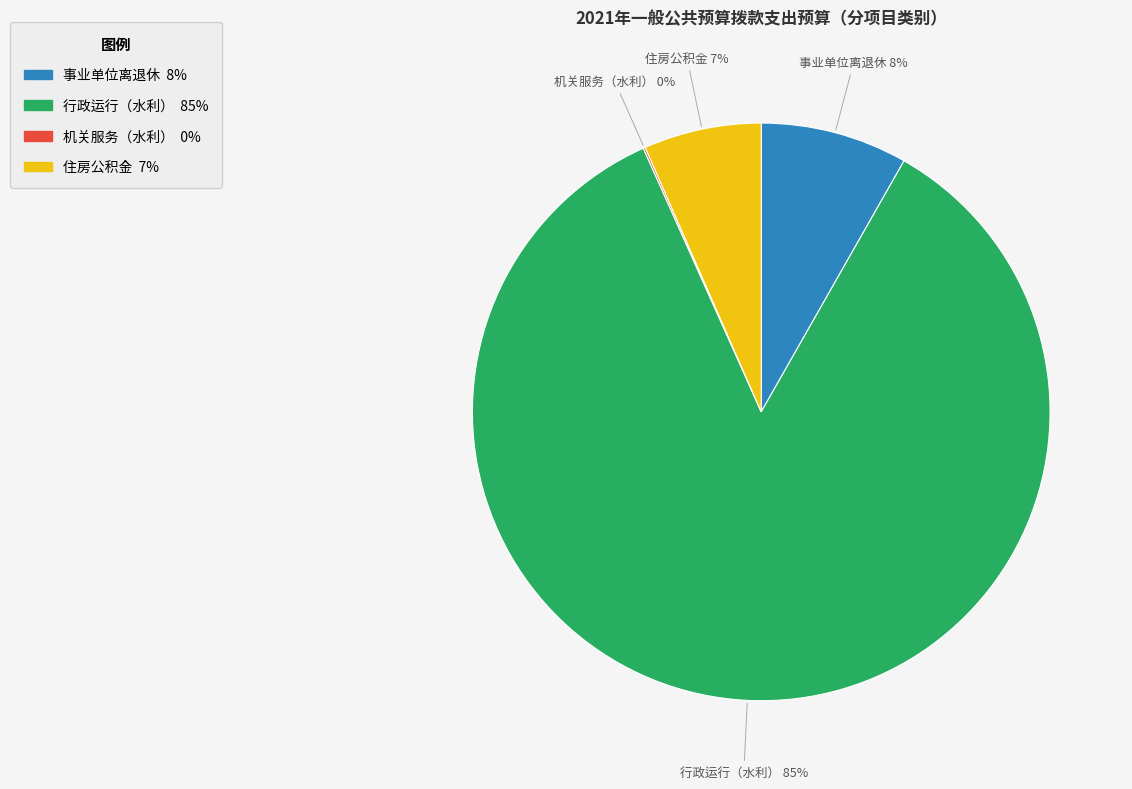

Does 行政运行（水利） account for over 50% of the chart?

Yes